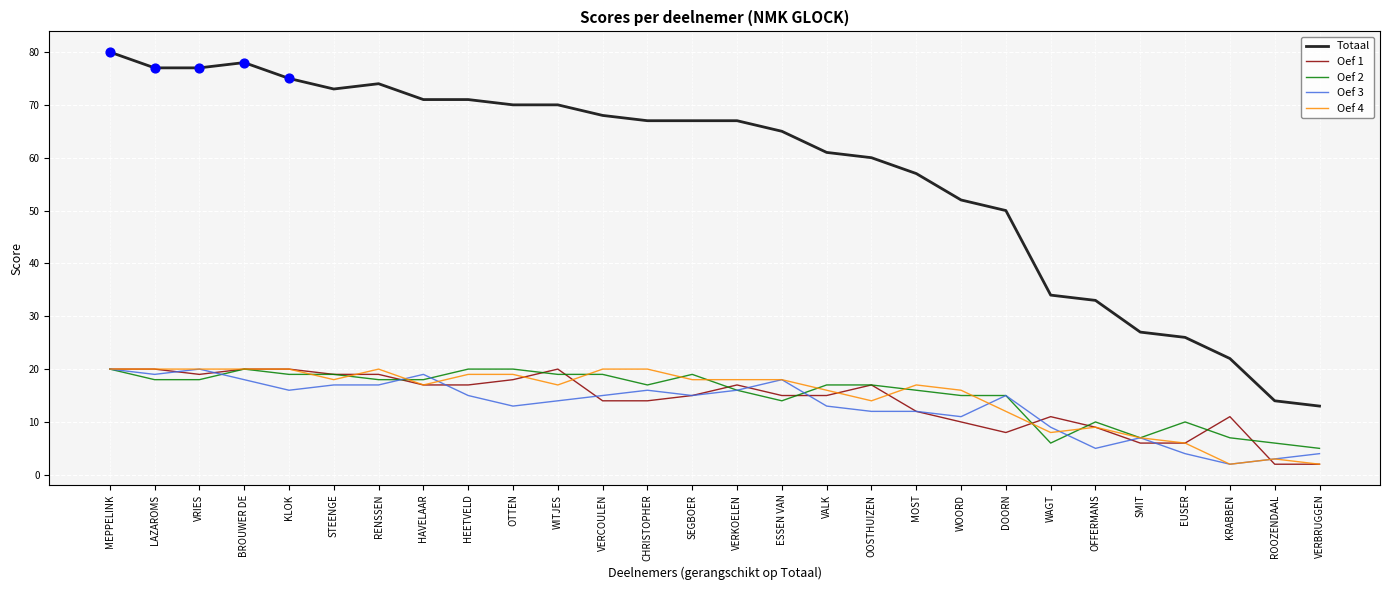

At how many categories does at least one series exceed 39?

21